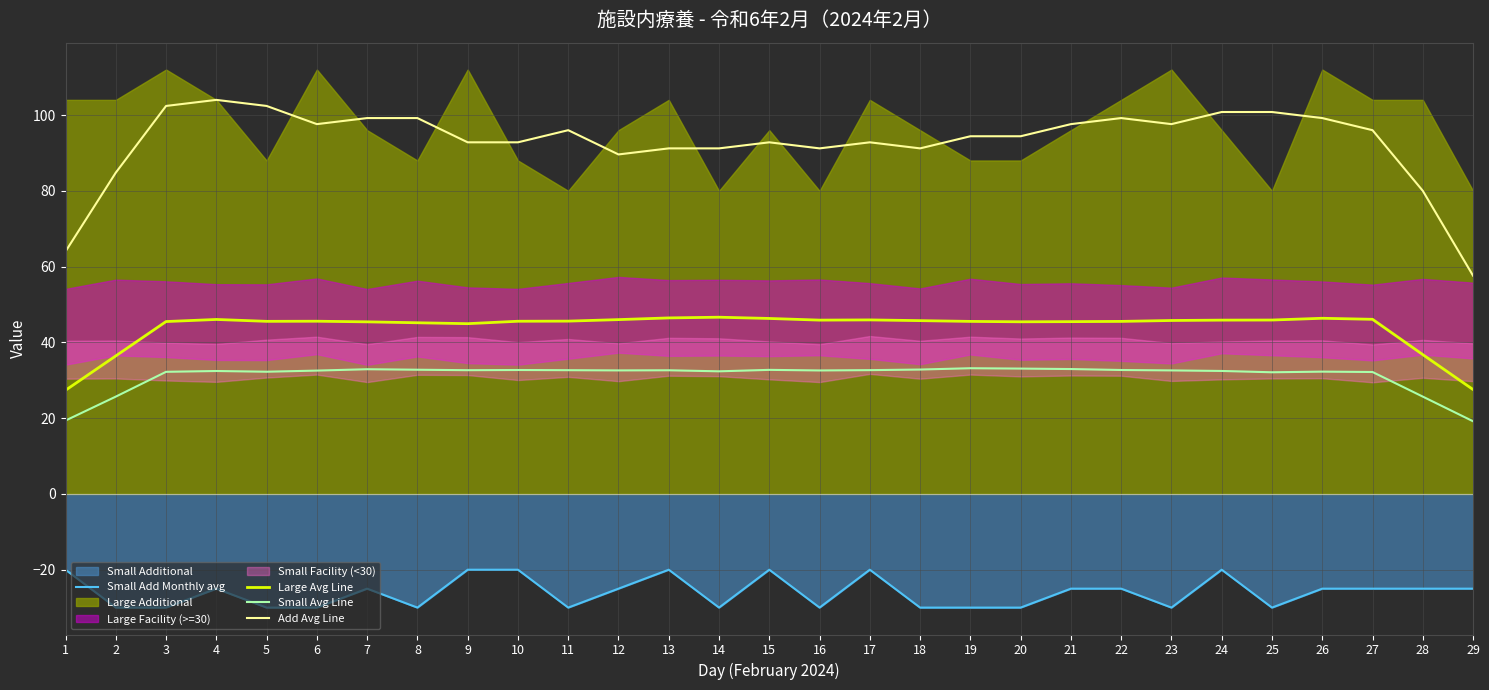

Reading left to right, extract all data points from this chart.

Small Add Monthly avg: 1=-20.0	2=-30.0	3=-30.0	4=-25.0	5=-30.0	6=-30.0	7=-25.0	8=-30.0	9=-20.0	10=-20.0	11=-30.0	12=-25.0	13=-20.0	14=-30.0	15=-20.0	16=-30.0	17=-20.0	18=-30.0	19=-30.0	20=-30.0	21=-25.0	22=-25.0	23=-30.0	24=-20.0	25=-30.0	26=-25.0	27=-25.0	28=-25.0	29=-25.0
Large Avg Line: 1=27.4	2=36.4	3=45.5	4=46.0	5=45.6	6=45.6	7=45.4	8=45.2	9=44.9	10=45.6	11=45.6	12=46.0	13=46.5	14=46.6	15=46.3	16=45.9	17=45.9	18=45.7	19=45.5	20=45.4	21=45.5	22=45.5	23=45.8	24=45.9	25=45.9	26=46.4	27=46.1	28=36.8	29=27.6
Small Avg Line: 1=19.4	2=25.7	3=32.2	4=32.4	5=32.3	6=32.6	7=32.9	8=32.8	9=32.7	10=32.7	11=32.7	12=32.6	13=32.6	14=32.4	15=32.7	16=32.6	17=32.7	18=32.8	19=33.2	20=33.1	21=33.0	22=32.7	23=32.6	24=32.5	25=32.1	26=32.3	27=32.2	28=25.7	29=19.2
Add Avg Line: 1=64.0	2=84.8	3=102.4	4=104.0	5=102.4	6=97.6	7=99.2	8=99.2	9=92.8	10=92.8	11=96.0	12=89.6	13=91.2	14=91.2	15=92.8	16=91.2	17=92.8	18=91.2	19=94.4	20=94.4	21=97.6	22=99.2	23=97.6	24=100.8	25=100.8	26=99.2	27=96.0	28=80.0	29=57.6